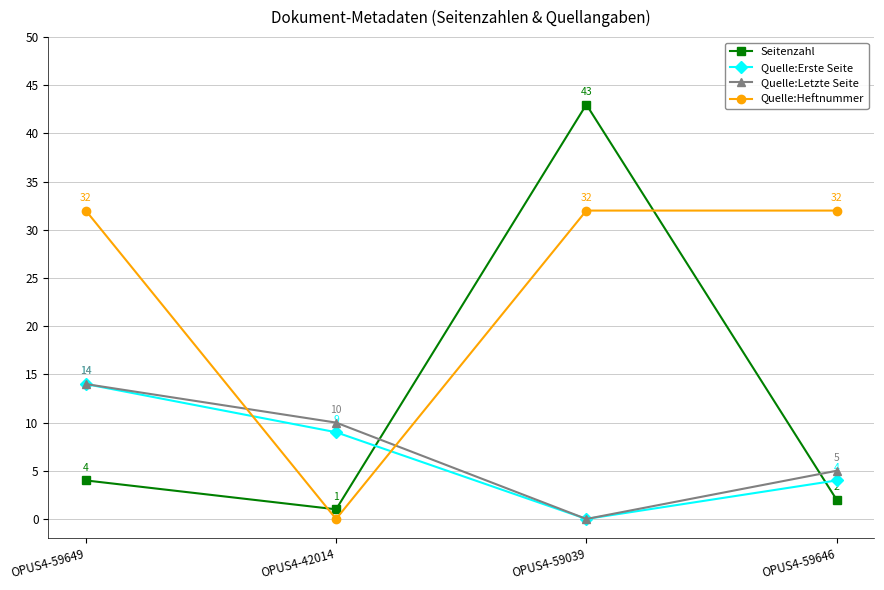

What is the maximum value for Quelle:Letzte Seite?

14